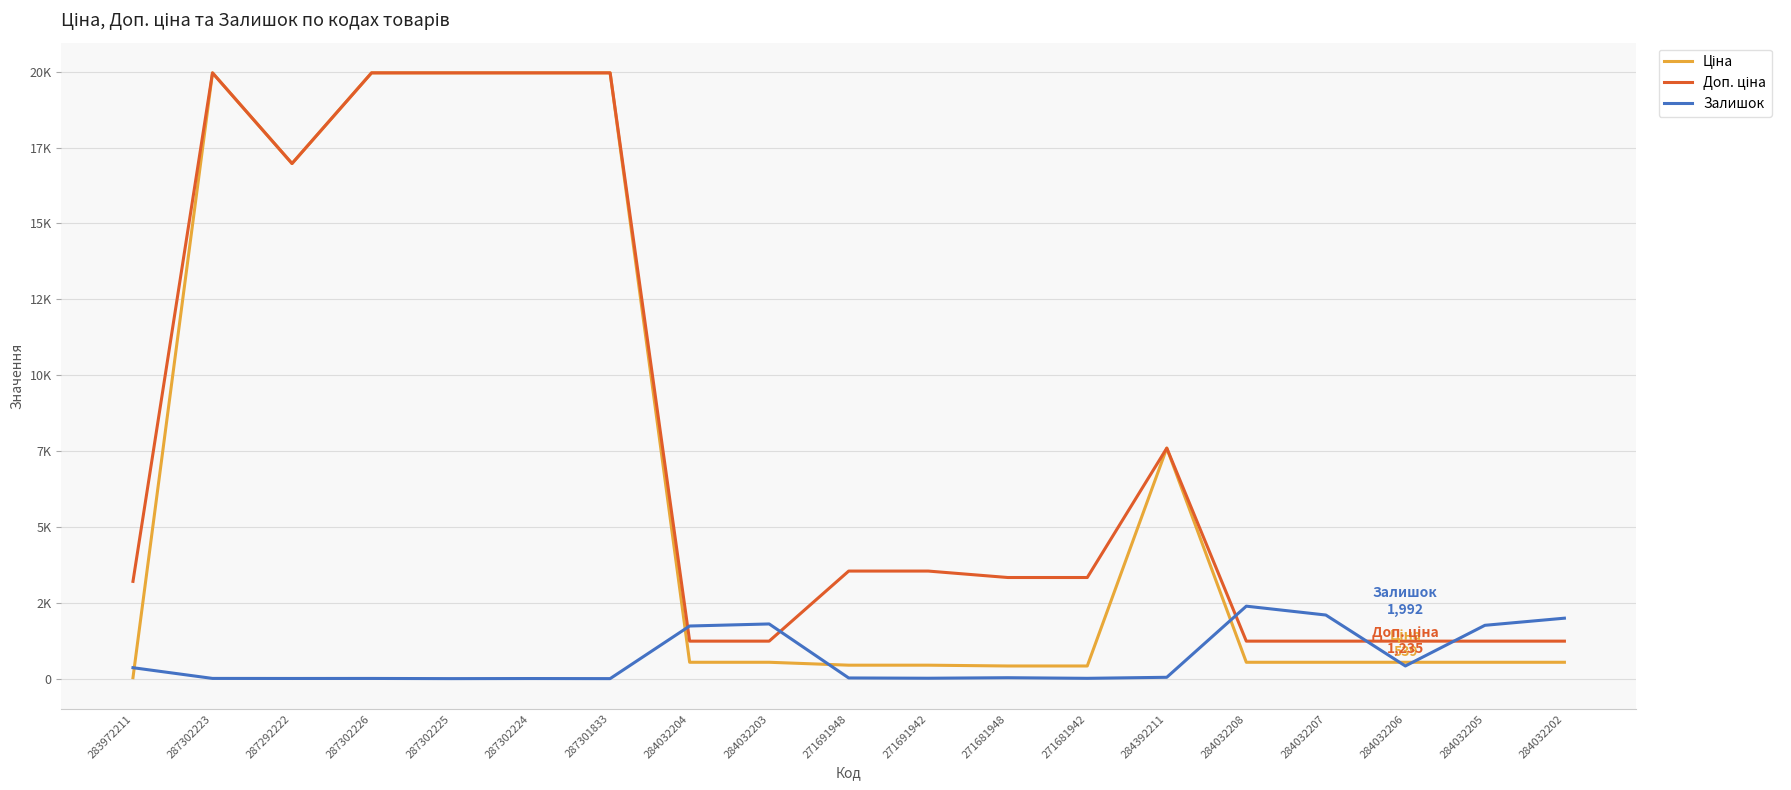

Is this an area chart (filled region under the line)?

No